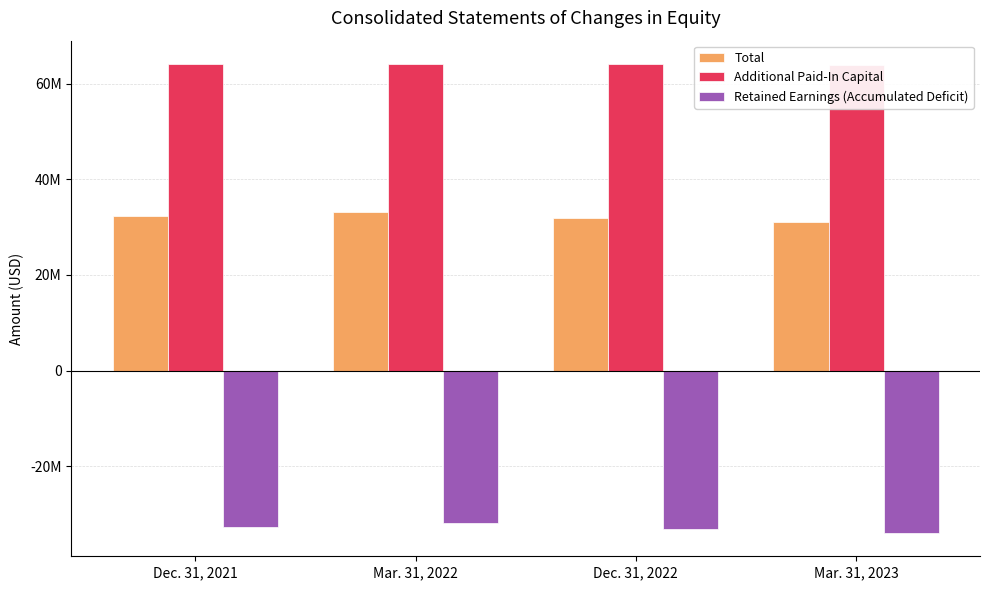

How many data points in Retained Earnings (Accumulated Deficit) are above -32711263?

1